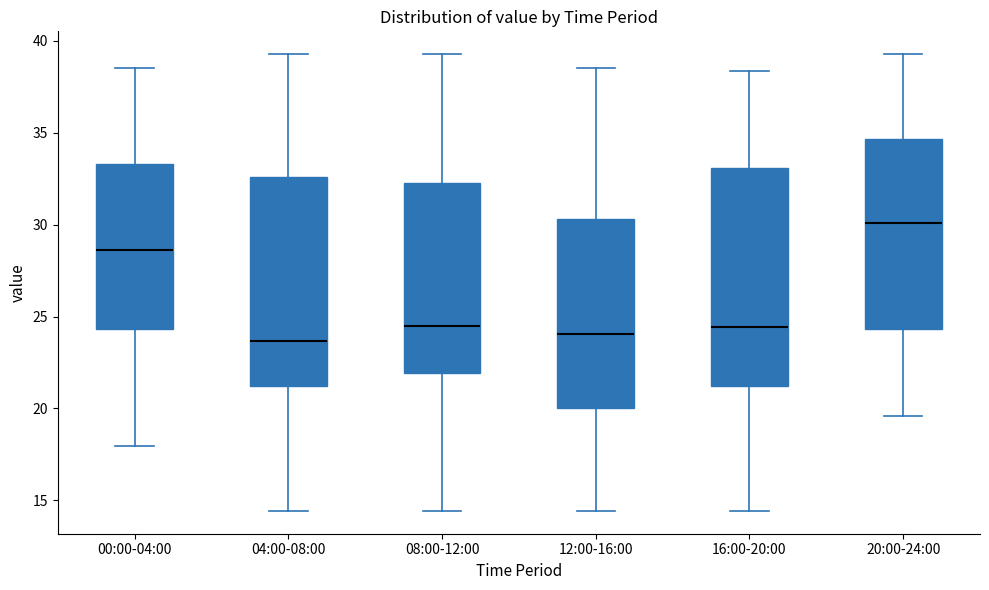

Reading left to right, transcribe this box plot: for each box, give where its median line is, the range the box spans, and where its two whiskers end, as read against the y-axis. The values are not printed on the chart, so give them approximately, as read against the axis.

00:00-04:00: median 28.5, box 24.5 to 33.5, whiskers 18.0 to 38.5
04:00-08:00: median 23.5, box 21.0 to 32.5, whiskers 14.5 to 39.5
08:00-12:00: median 24.5, box 22.0 to 32.5, whiskers 14.5 to 39.5
12:00-16:00: median 24.0, box 20.0 to 30.5, whiskers 14.5 to 38.5
16:00-20:00: median 24.5, box 21.0 to 33.0, whiskers 14.5 to 38.5
20:00-24:00: median 30.0, box 24.5 to 34.5, whiskers 19.5 to 39.5